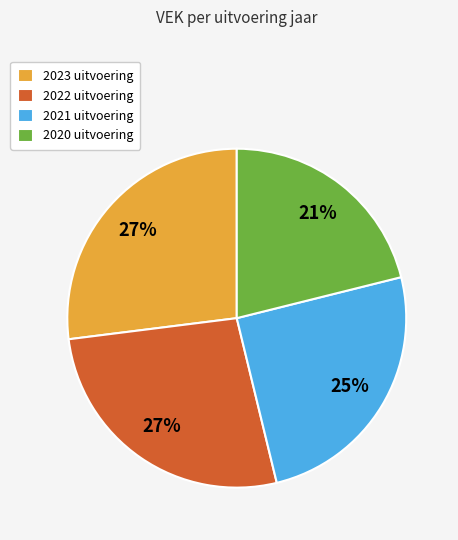

What is the ratio of the value at 2022 uitvoering to the value at 2023 uitvoering?

1.0